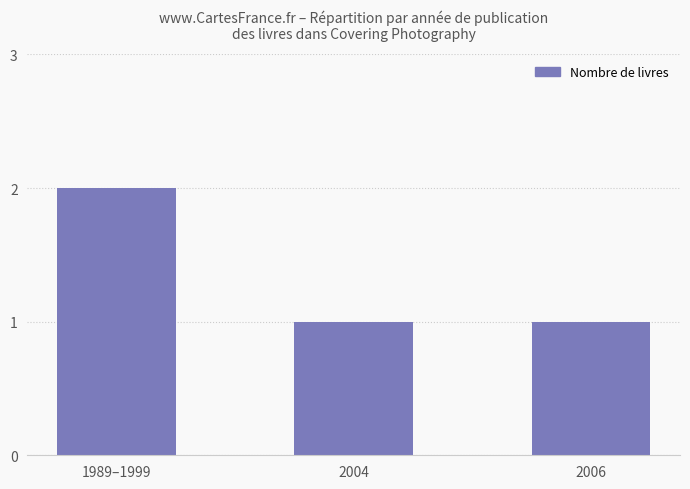

What is the average value?

1